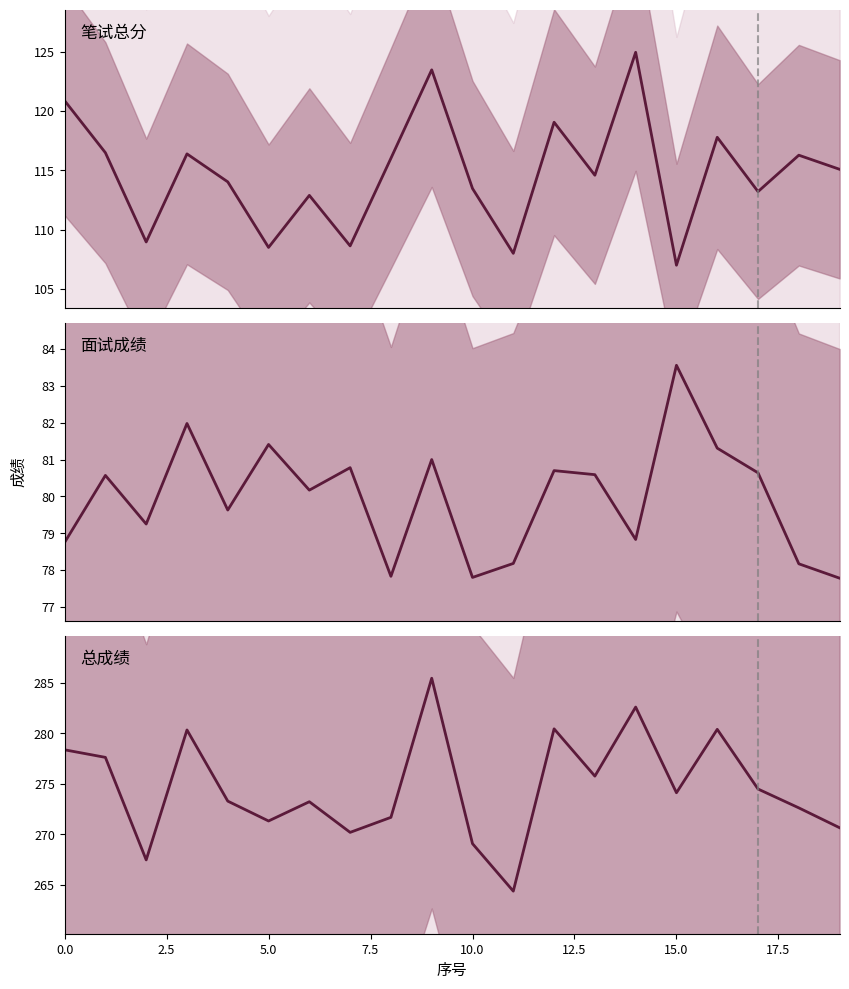

Which series changed the most between 2.5 and 17?

笔试总分